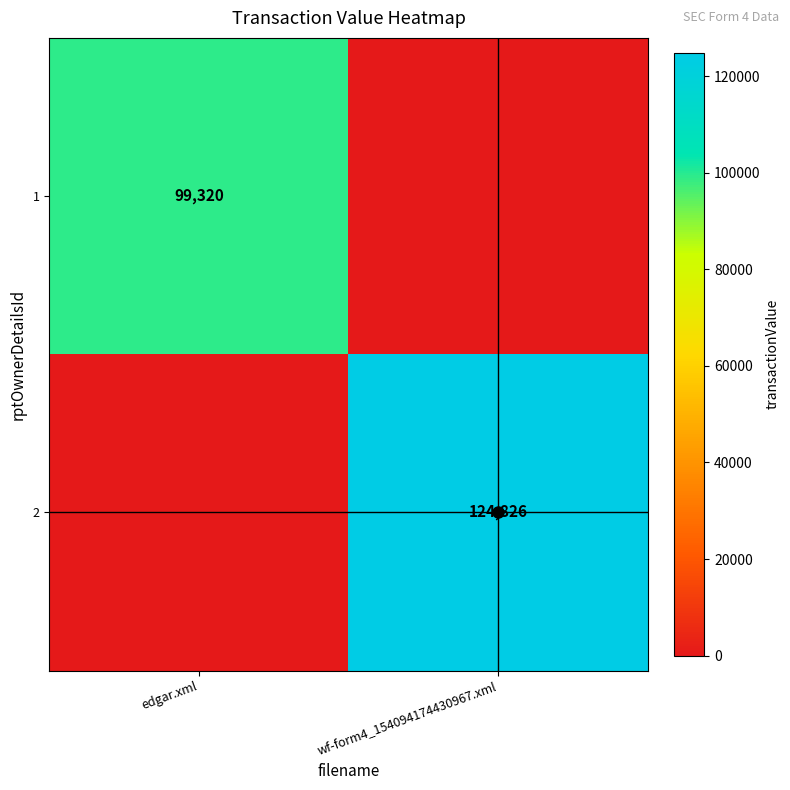

Is it true that 2 equals 124826 at wf-form4_154094174430967.xml?

True